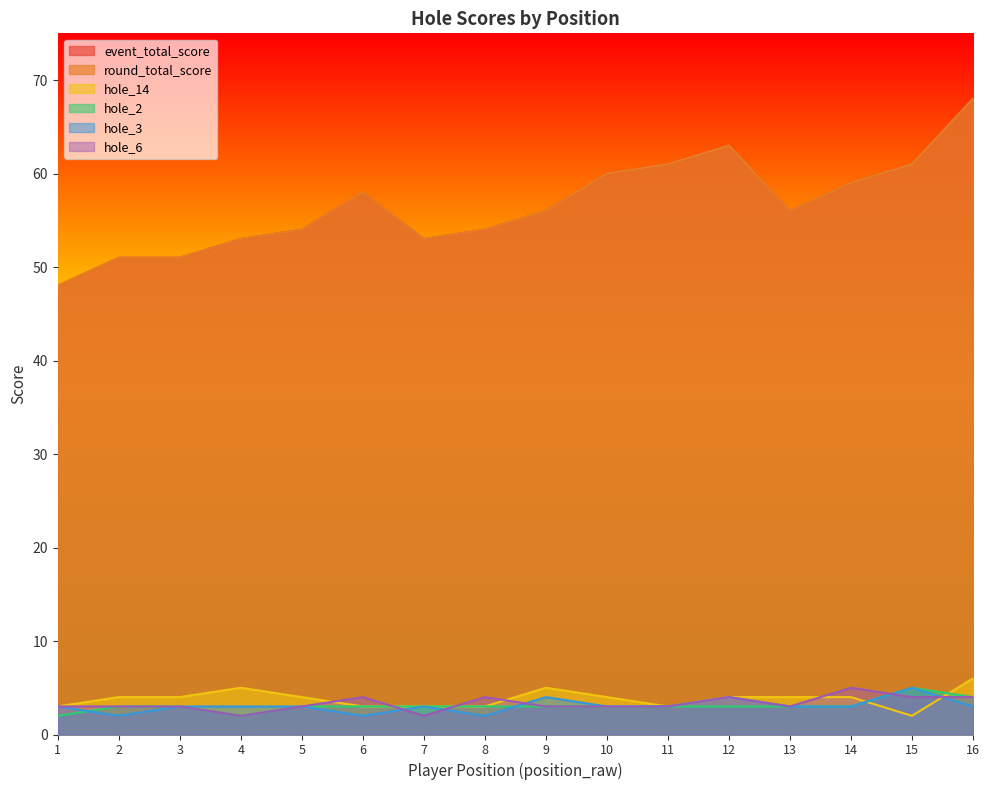

Where do hole_2 and hole_3 first cross each other?

1 and 2